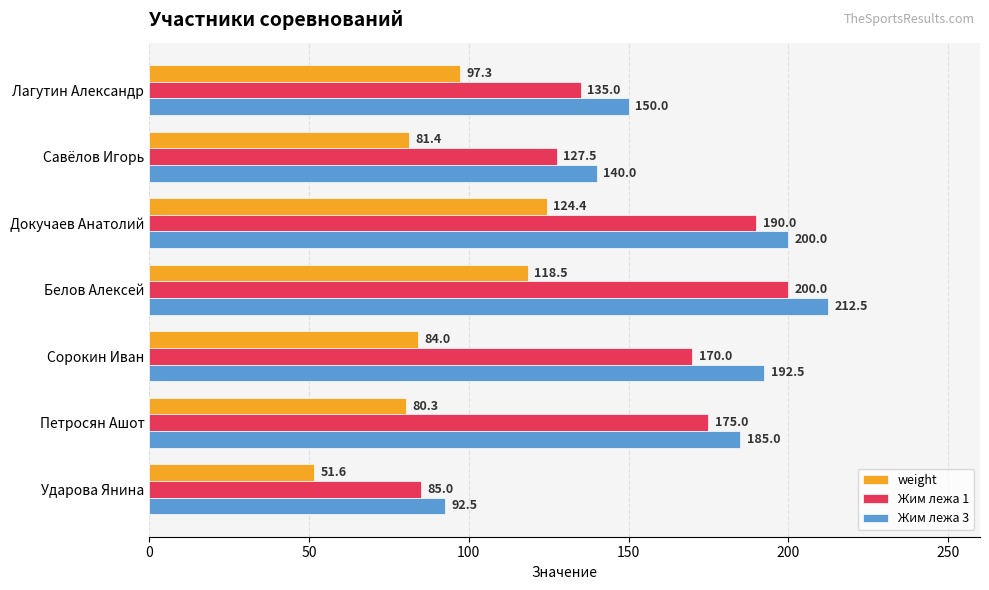

What is the minimum value for Жим лежа 1?

85.0